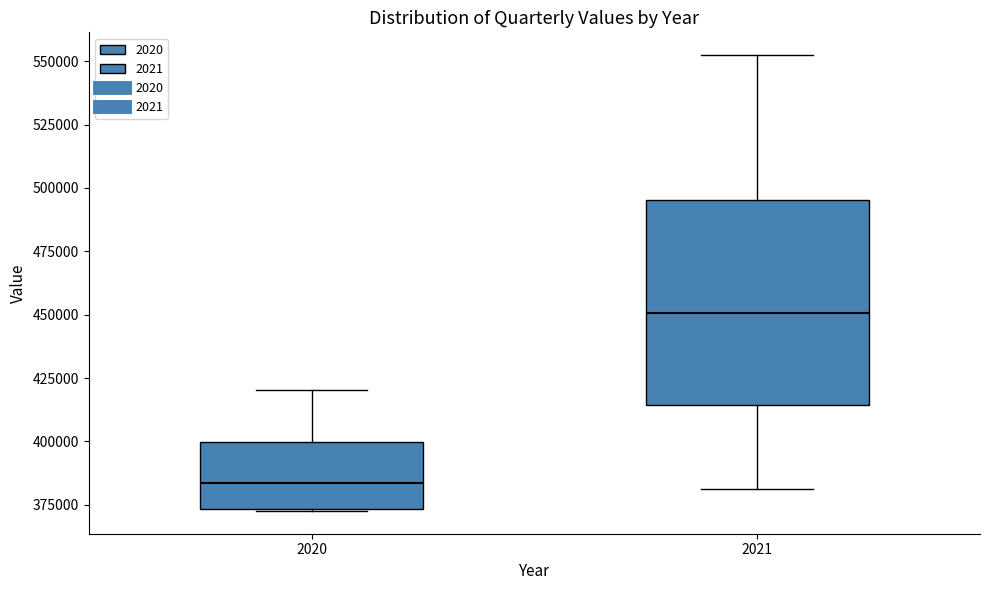

Where does the median line of the box at x = 2020 sit on the y-axis? The values are not printed on the chart, so give them approximately, as read against the axis.

385000